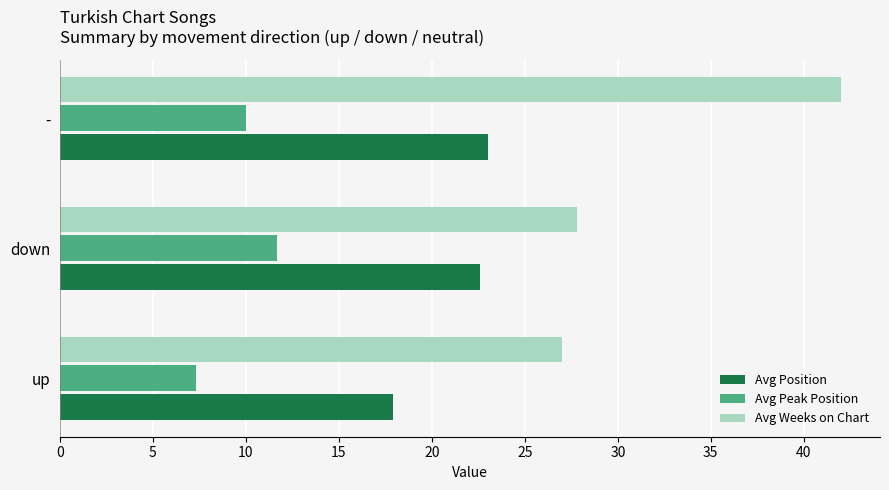

What is the difference between the maximum and minimum values in the Avg Weeks on Chart series?

15.0